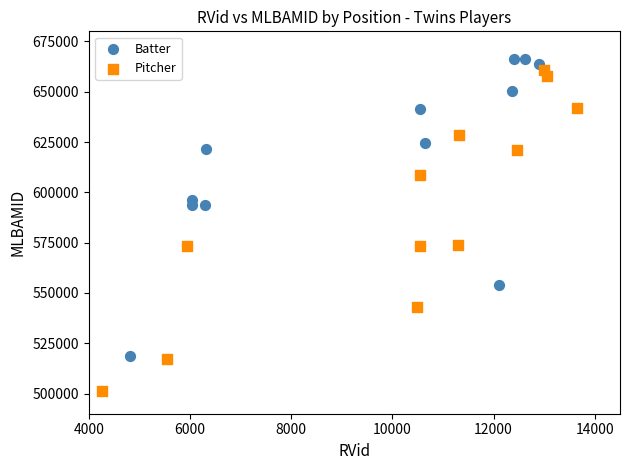

Which series contains the lowest Y value?

Pitcher